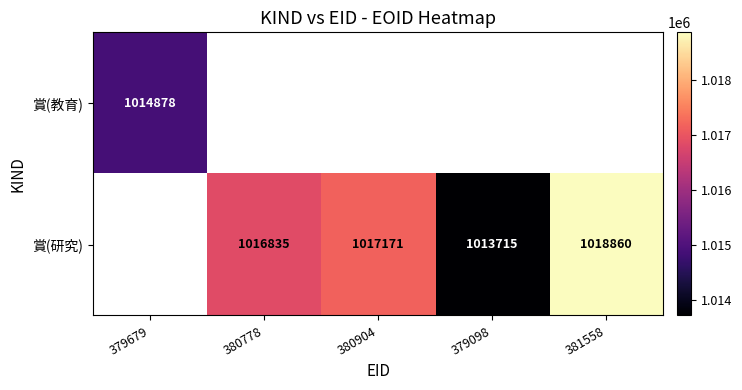

True or false: 賞(研究) has a value of 1016835 at 380778.

True